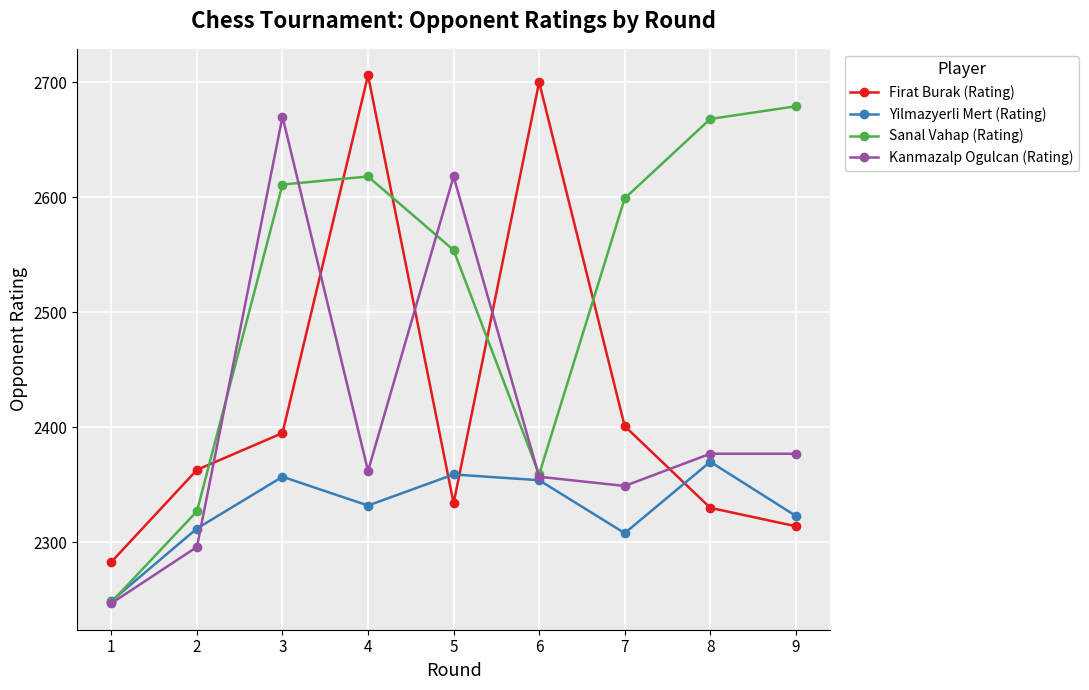

Is it true that Sanal Vahap (Rating) equals 2679 at 9?

True